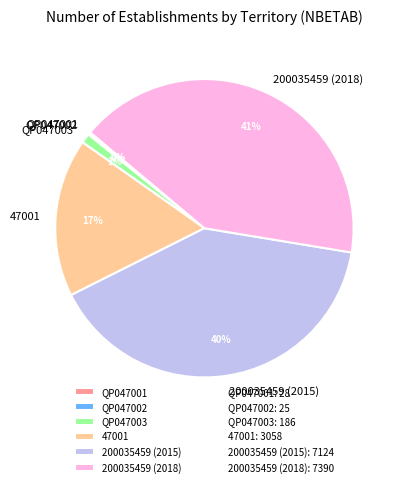

Which category has the biggest portion of the pie?

200035459 (2018)